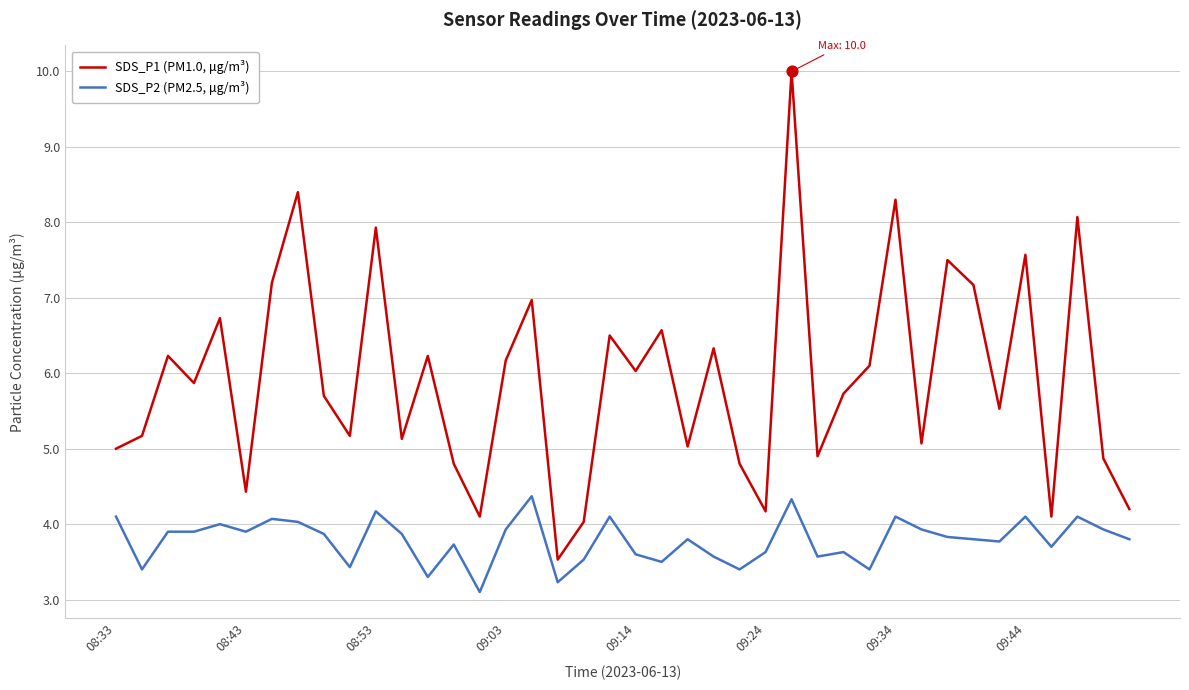

What are all the series names shown in the legend?

SDS_P1 (PM1.0, μg/m³), SDS_P2 (PM2.5, μg/m³)